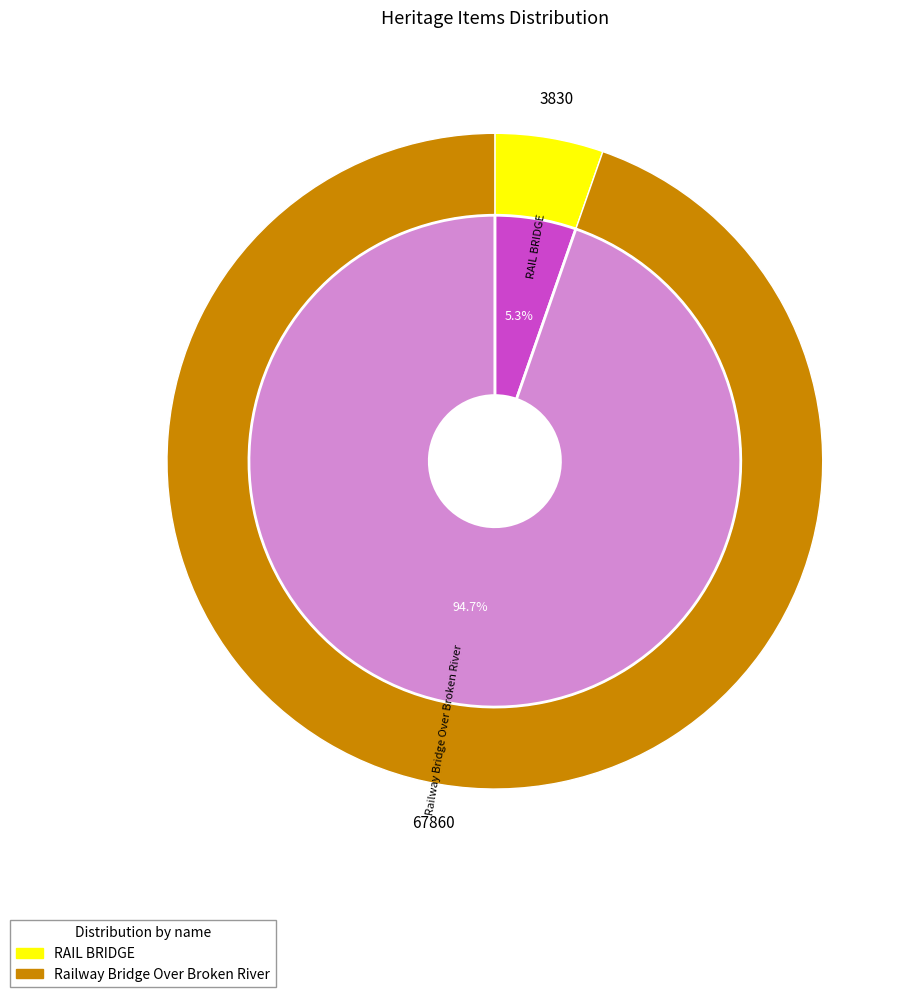

Which slice is the largest?

Railway Bridge Over Broken River